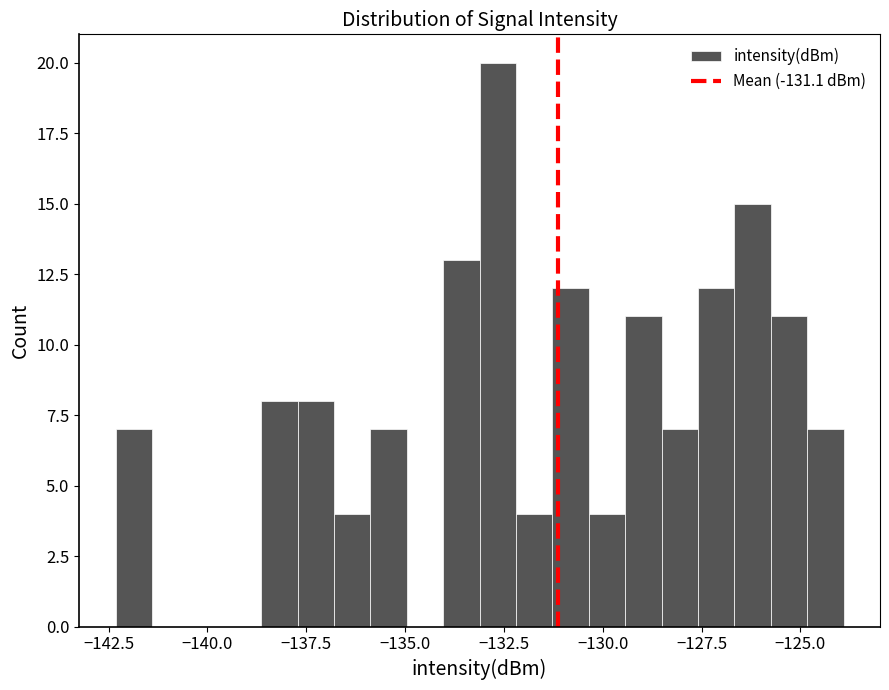

Read against the x-axis, roughly where is the centre of the tallest bar?

-132.5